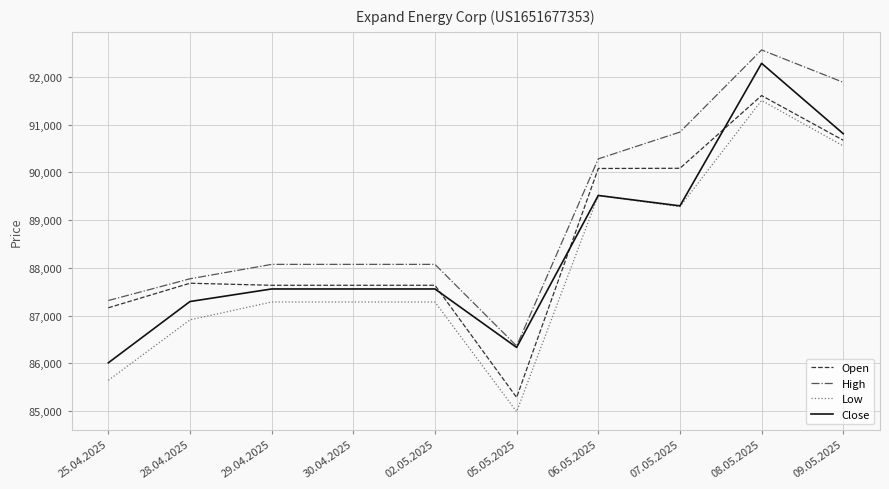

What is the spread (max minus min) of values at 08.05.2025?

1057